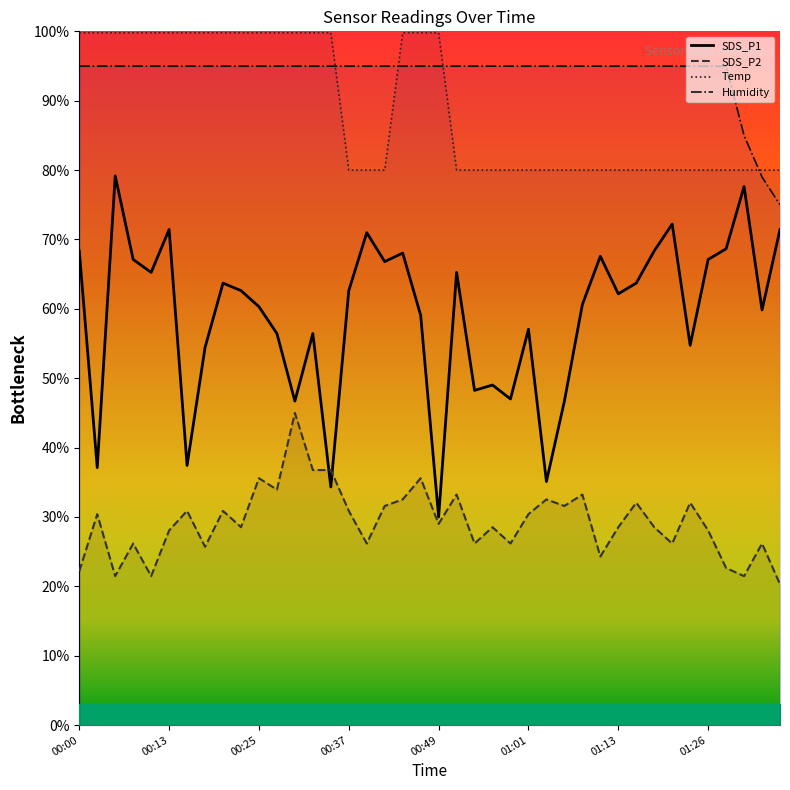

What are all the series names shown in the legend?

SDS_P1, SDS_P2, Temp, Humidity